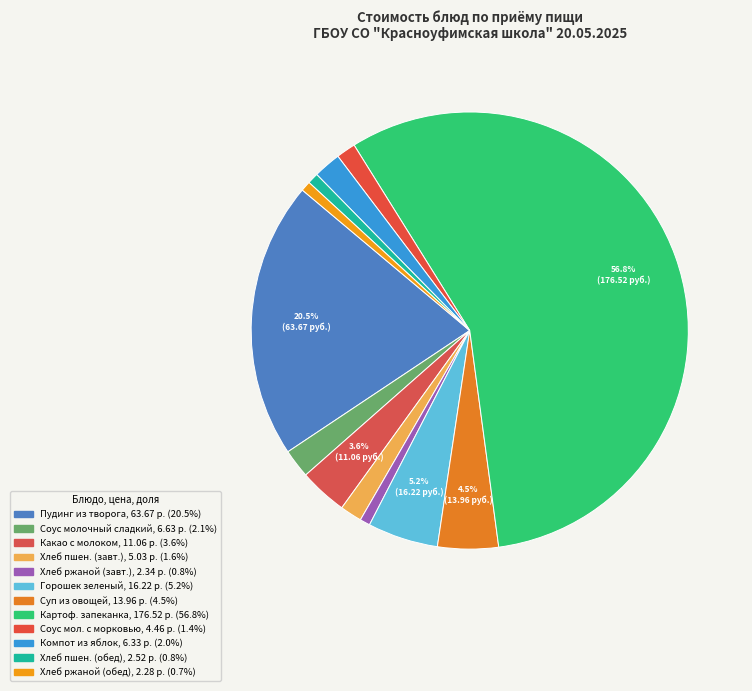

How many slices are in this pie chart?

12